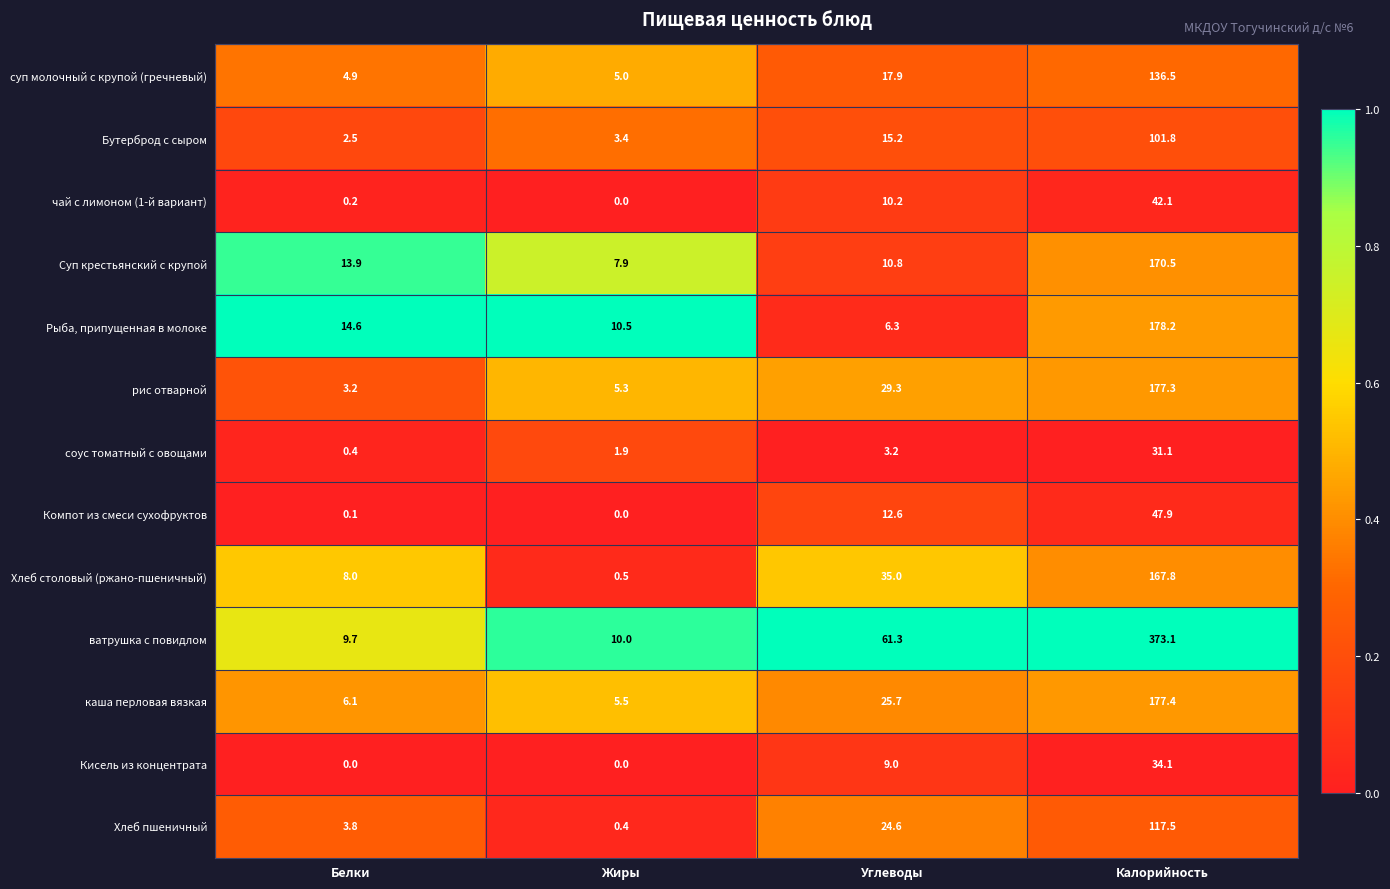

What is the total value across all series at Углеводы?

261.1